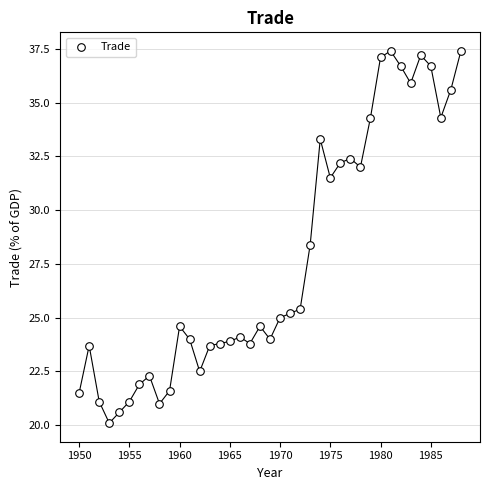

What is the range of Y values (max minus min)?

17.3